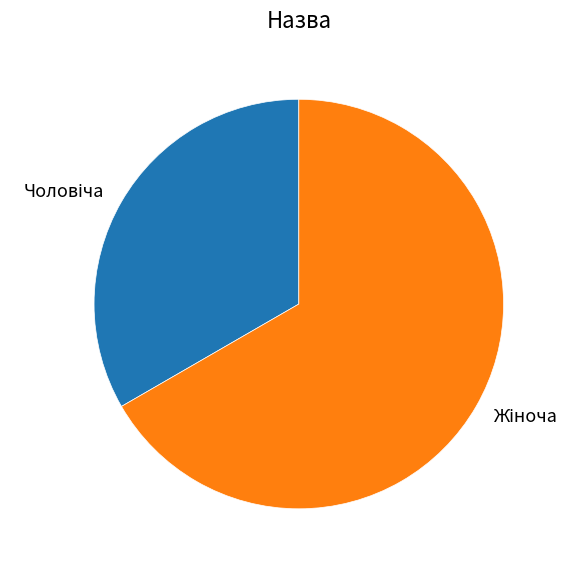

Does any single category account for the majority?

Yes